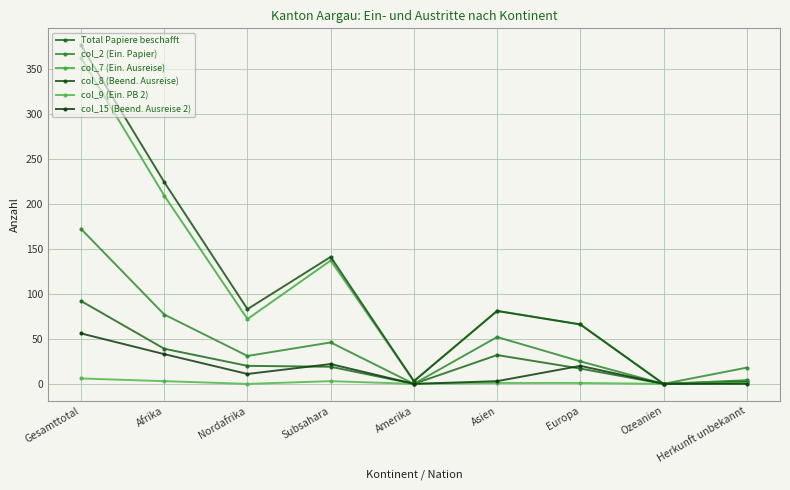

The Total Papiere beschafft series shows 32 at Asien. True or false?

True